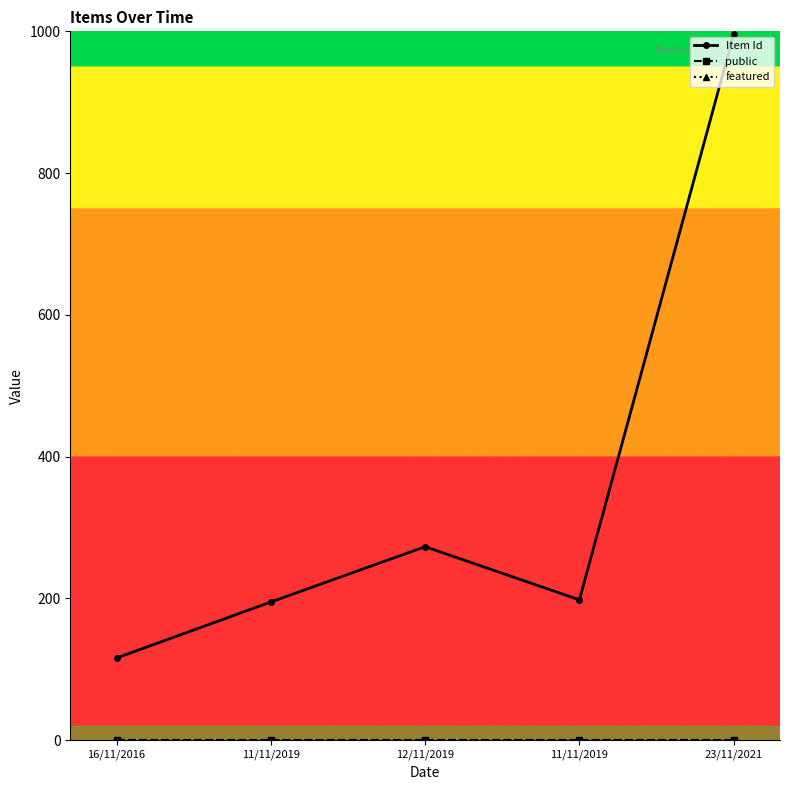

What is the value of the public point at the 3rd from the left?

1